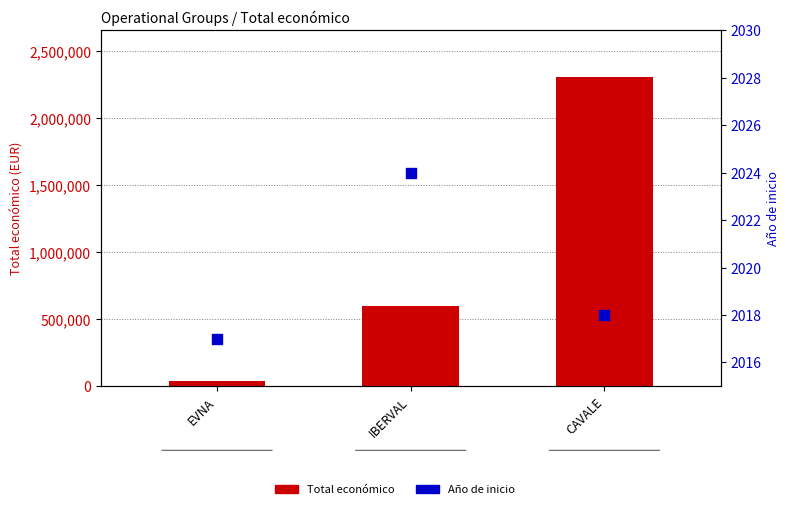

What is the total value across all series at CAVALE?

2312044